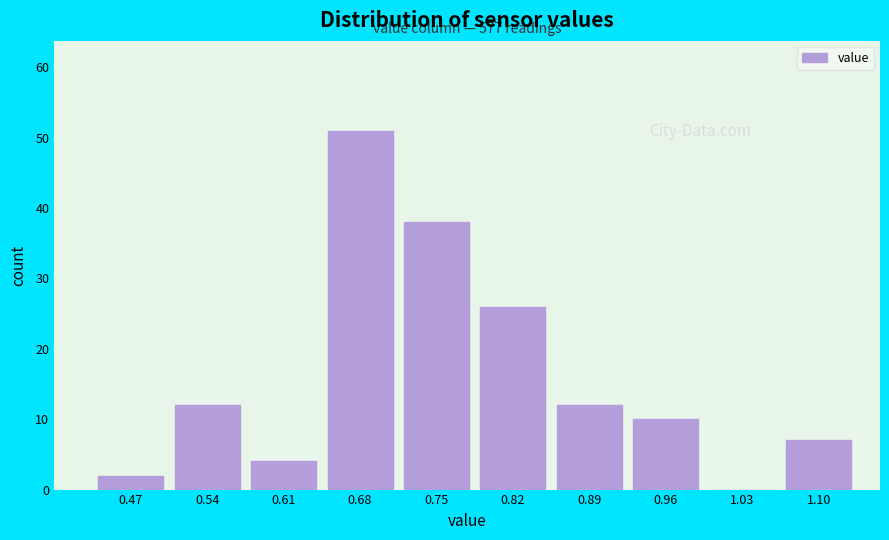

Reading left to right, transcribe all the data shown in this chart.

0.47=2	0.54=12	0.61=4	0.68=51	0.75=38	0.82=26	0.89=12	0.96=10	1.03=0	1.10=7